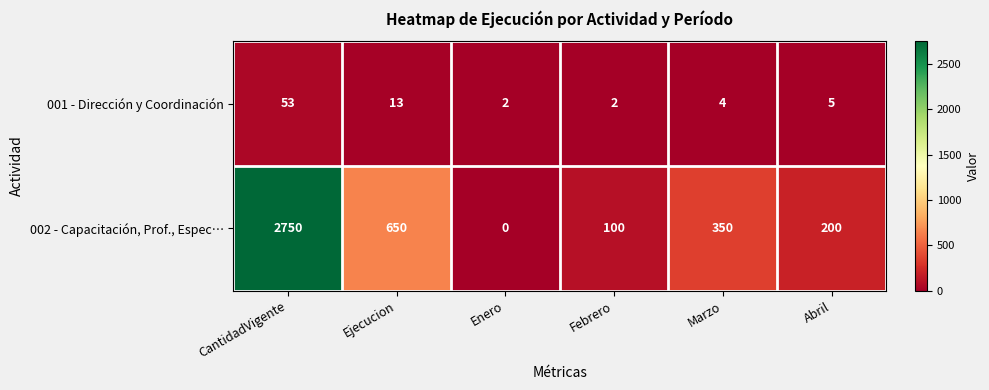

Where does the 001 - Dirección y Coordinación series first go above 5?

CantidadVigente